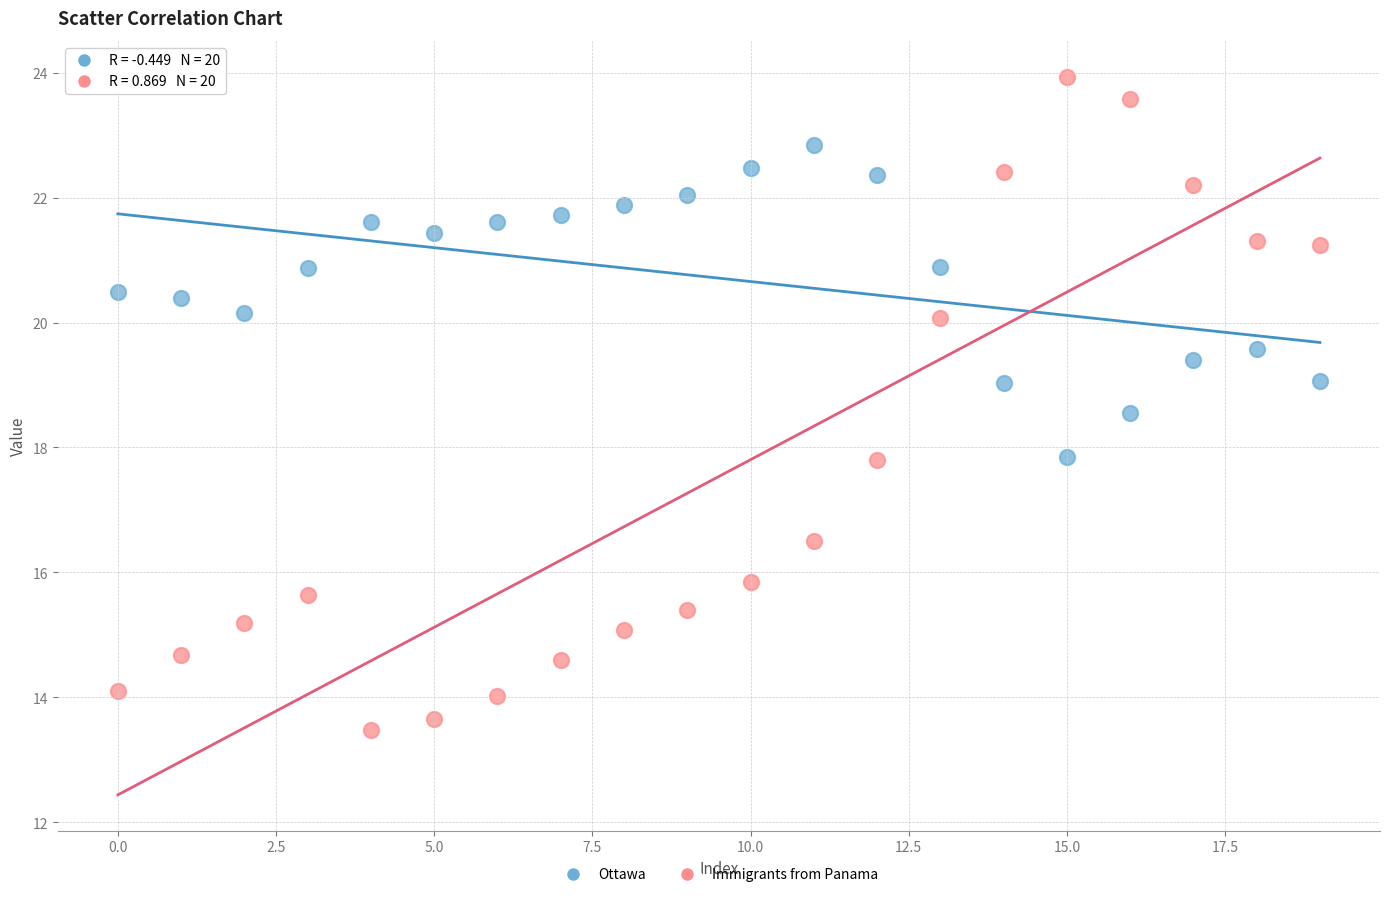

Across all data points, what is the range of Y values (max minus min)?

10.5